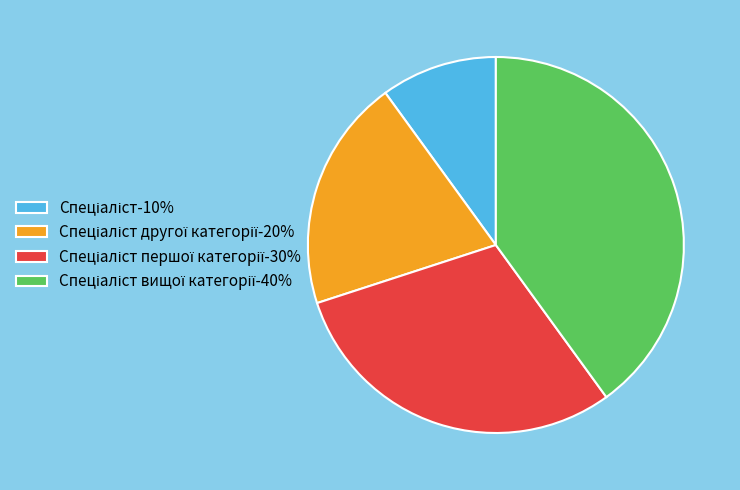

Is there any slice that represents more than half of the pie?

No